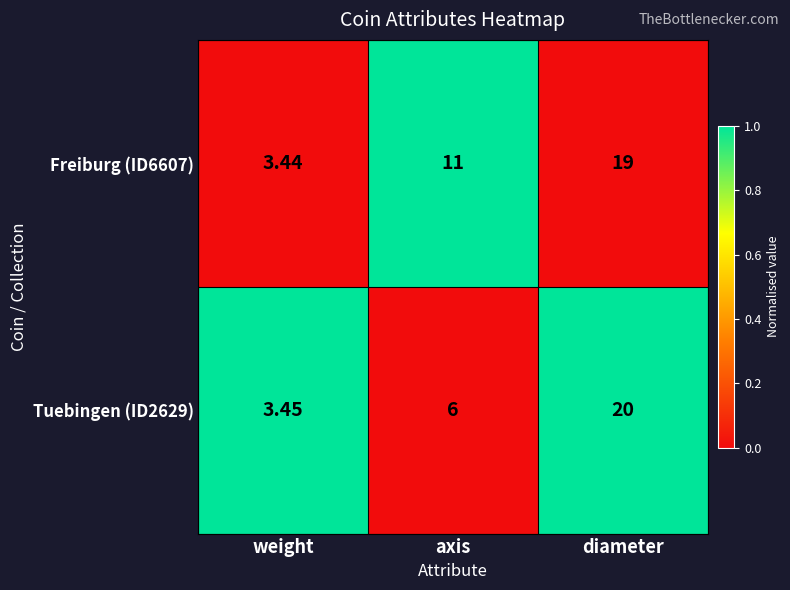

At which category does the chart reach its minimum across all series?

weight